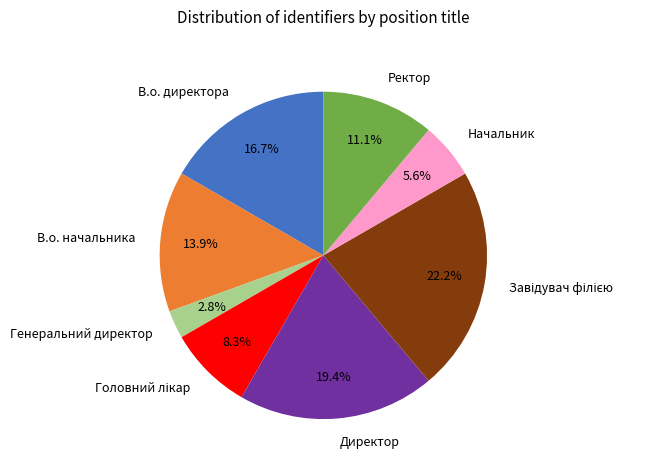

To the nearest percent, what is the average slice percentage?

12%